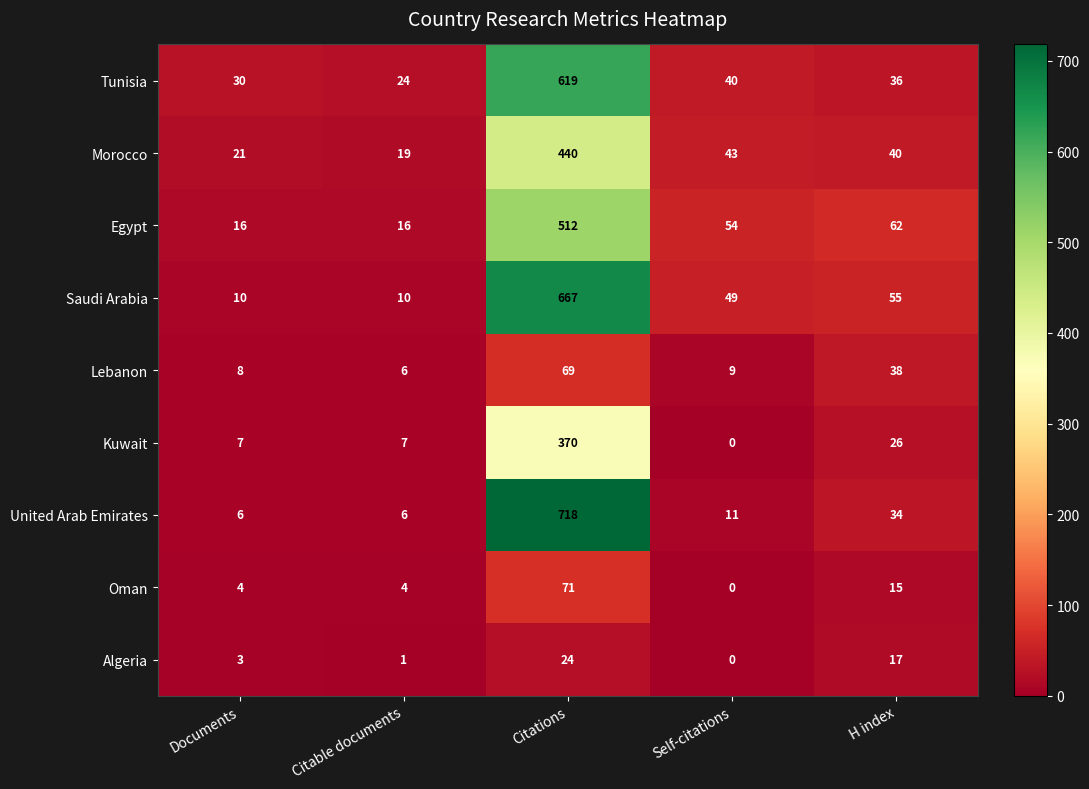

What is the difference between the highest and lowest values at H index?

47